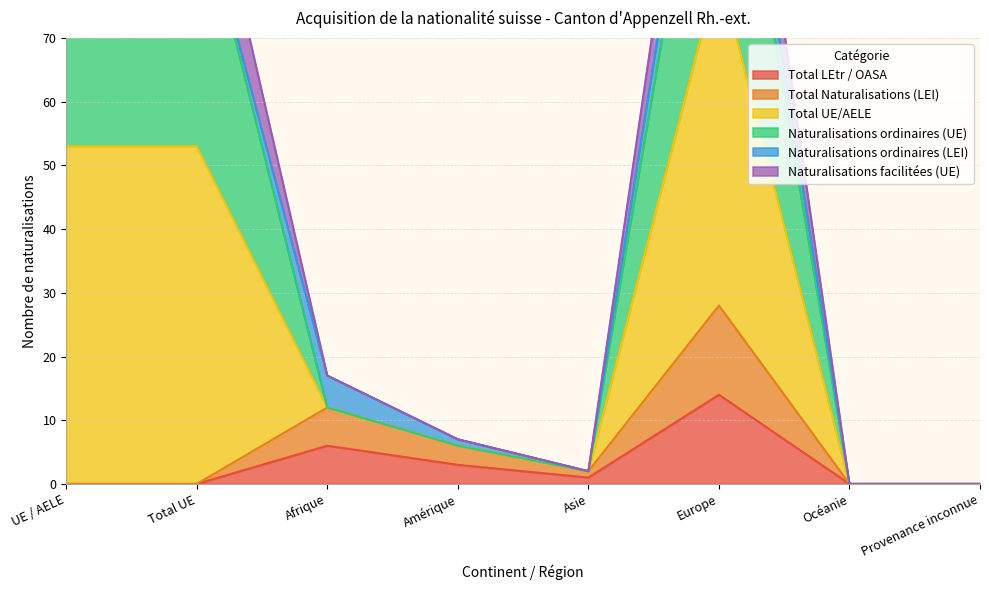

Between UE / AELE and Provenance inconnue, which is larger?

UE / AELE